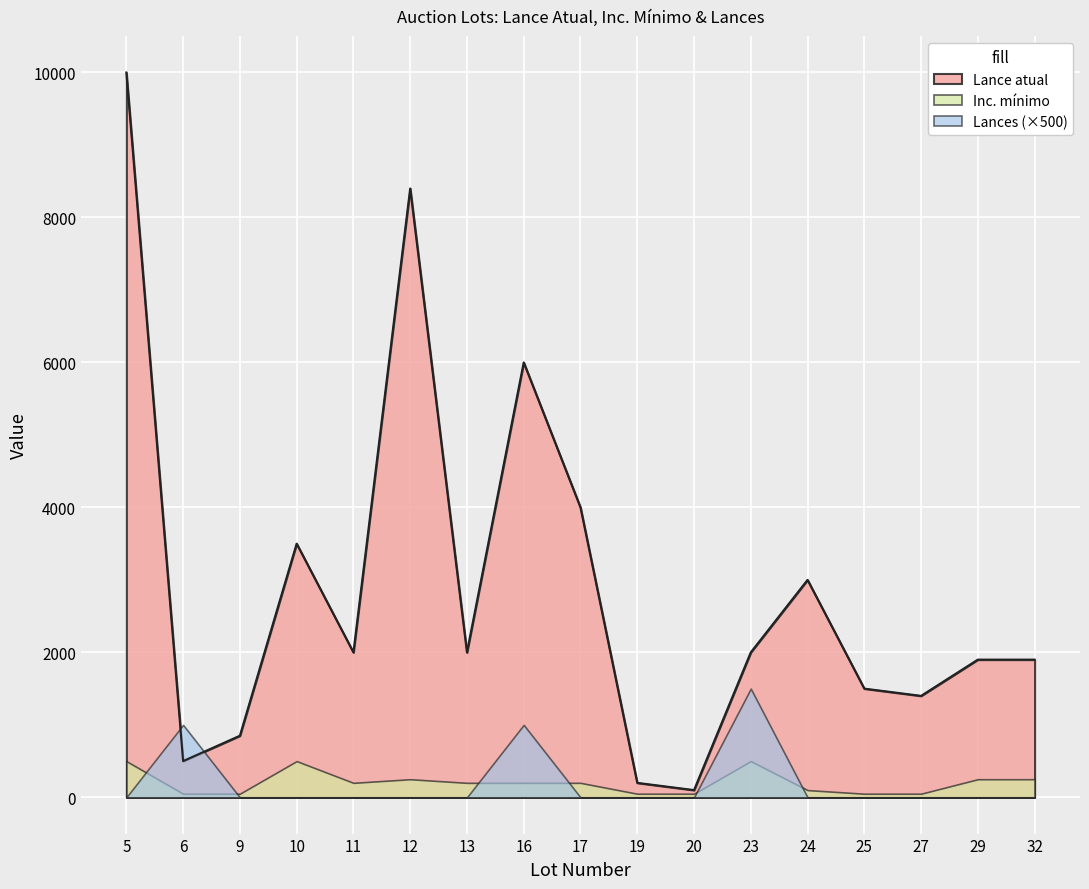

Between 19 and 24, which is larger?

24